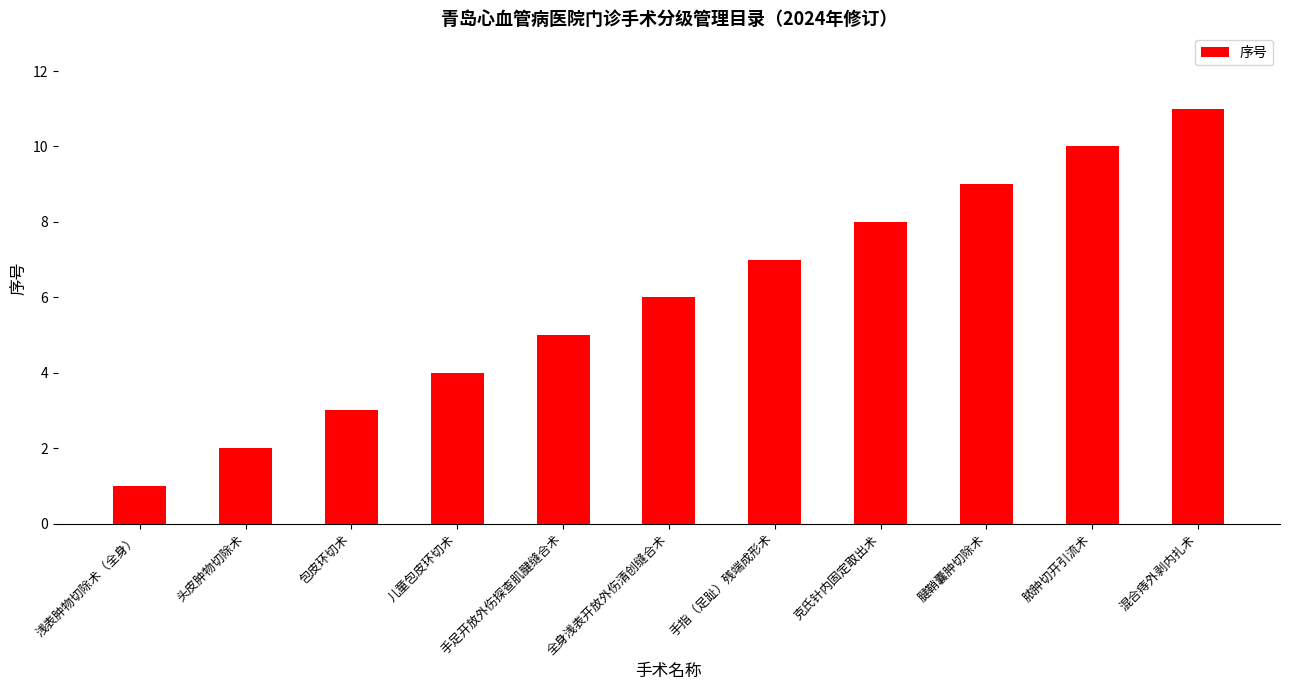

True or false: the data shows 3 at 头皮肿物切除术.

False